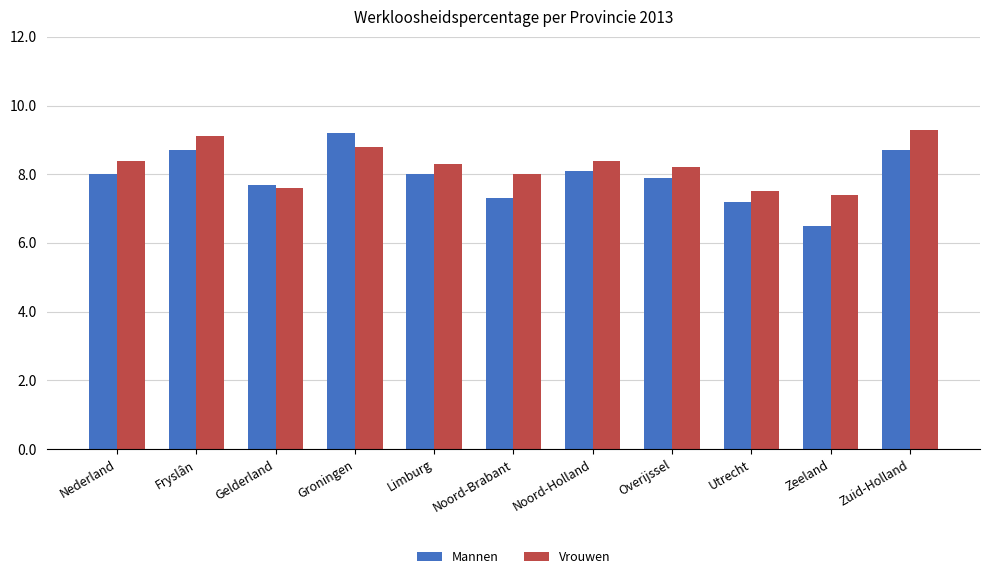

What is the maximum value shown in the chart?

9.3